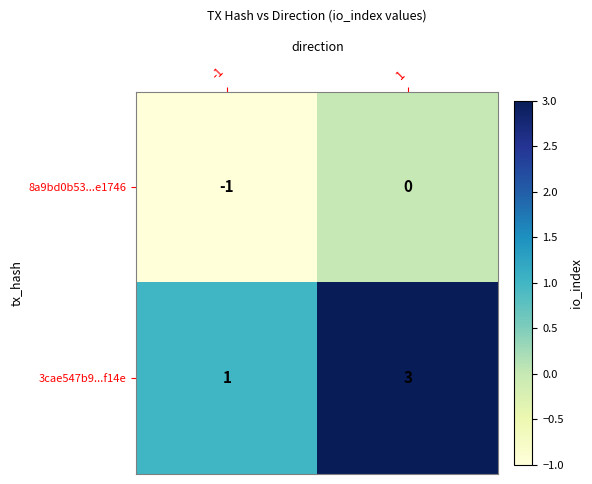

The value of 3cae547b9...f14e at 1 is 3. True or false?

True